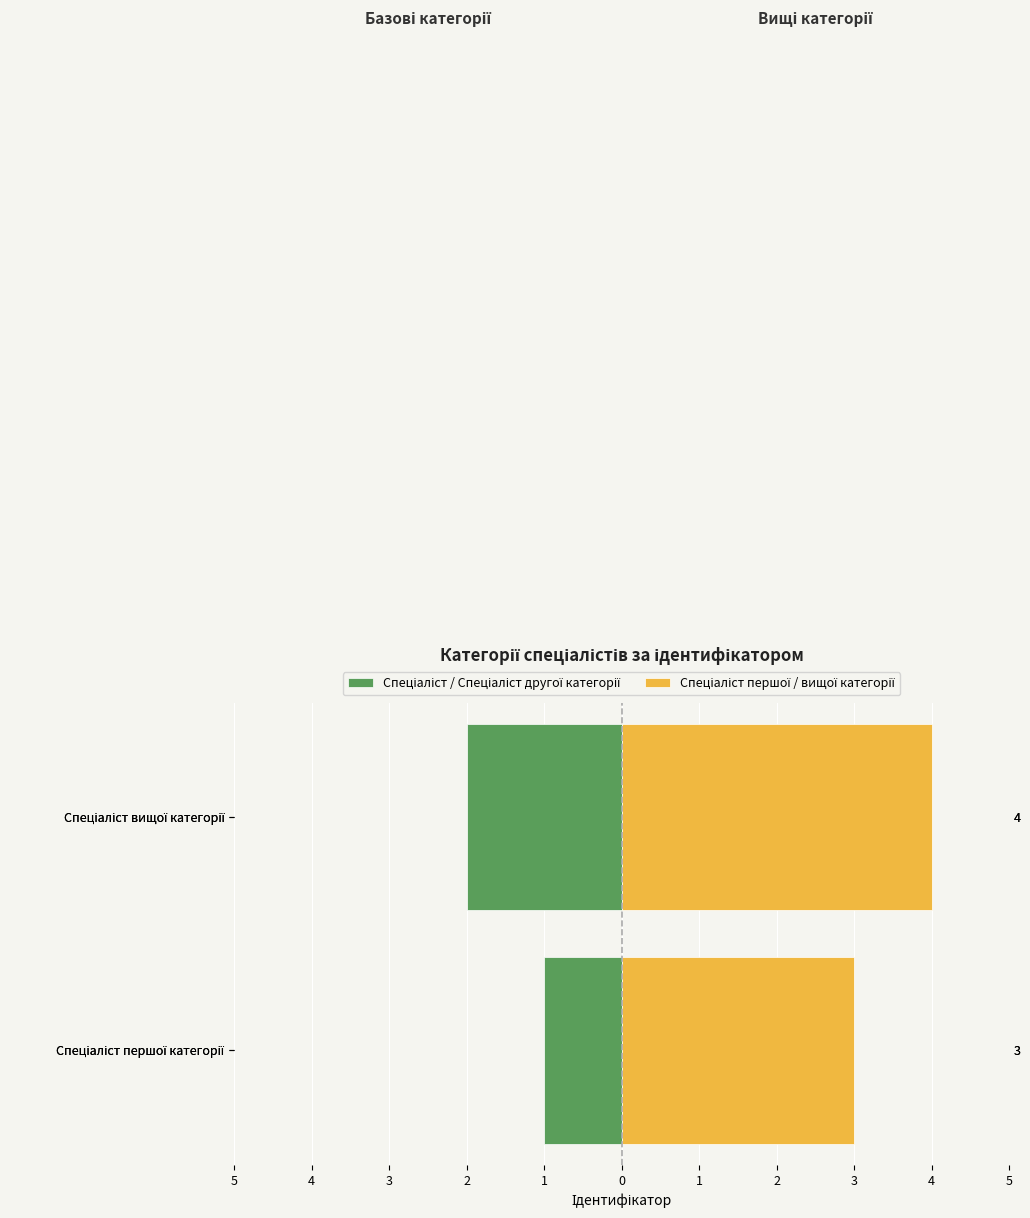

Between Спеціаліст першої категорії and Спеціаліст вищої категорії, which series saw the biggest shift?

Спеціаліст / Спеціаліст другої категорії